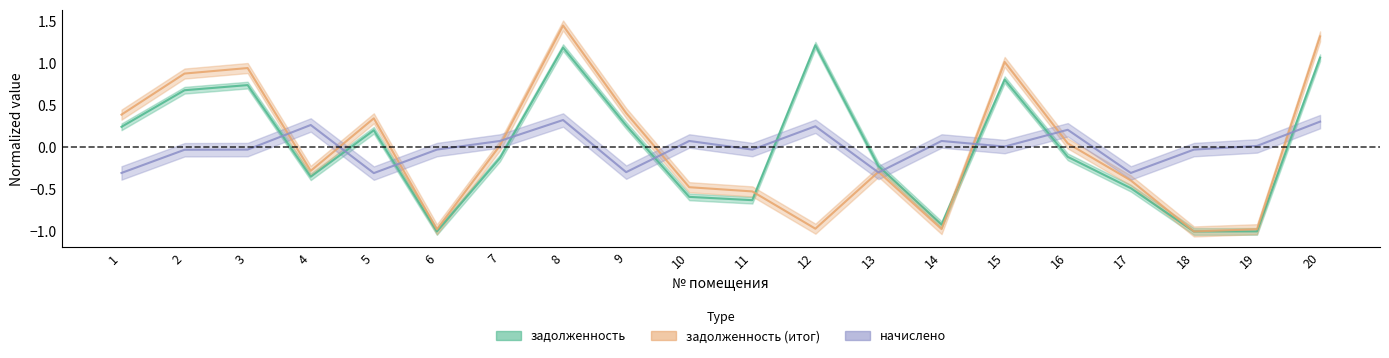

Reading left to right, transcribe all the data shown in this chart.

задолженность: 0.2	0.7	0.7	-0.3	0.2	-1.0	-0.1	1.2	0.3	-0.6	-0.6	1.2	-0.2	-0.9	0.8	-0.1	-0.5	-1.0	-1.0	1.1
задолженность (итог): 0.4	0.9	0.9	-0.3	0.3	-1.0	0.0	1.5	0.4	-0.5	-0.5	-1.0	-0.3	-1.0	1.0	0.0	-0.4	-1.0	-1.0	1.3
начислено: -0.3	-0.0	-0.0	0.3	-0.3	-0.0	0.1	0.3	-0.3	0.1	-0.0	0.3	-0.3	0.1	0.0	0.2	-0.3	-0.0	0.0	0.3